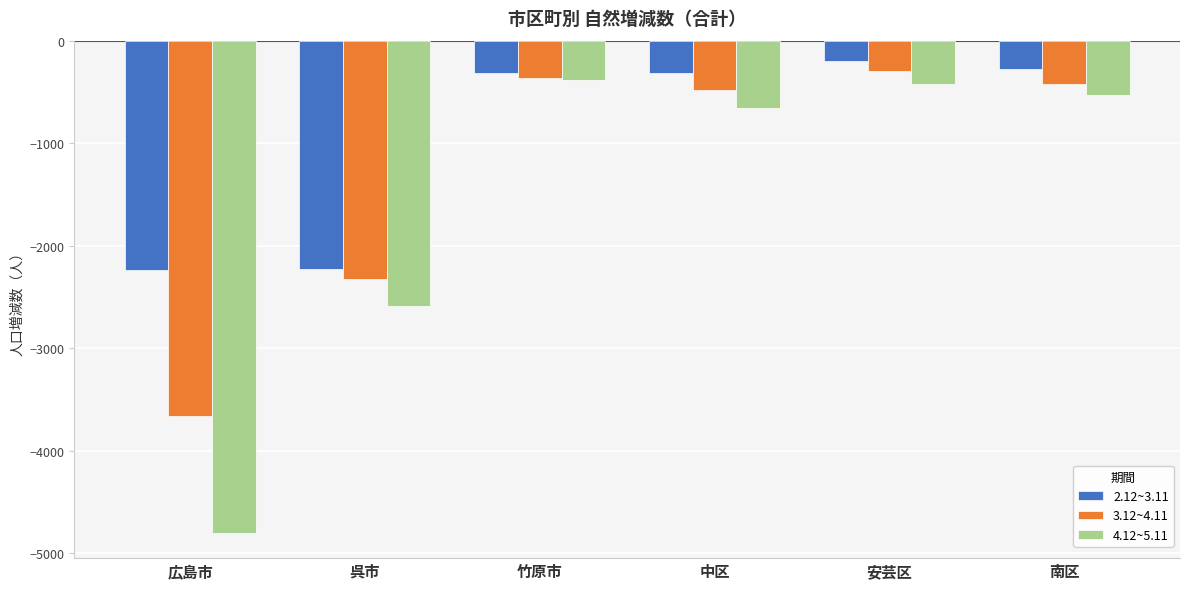

Rank the series by their average value, from lowest to highest.

4.12~5.11, 3.12~4.11, 2.12~3.11